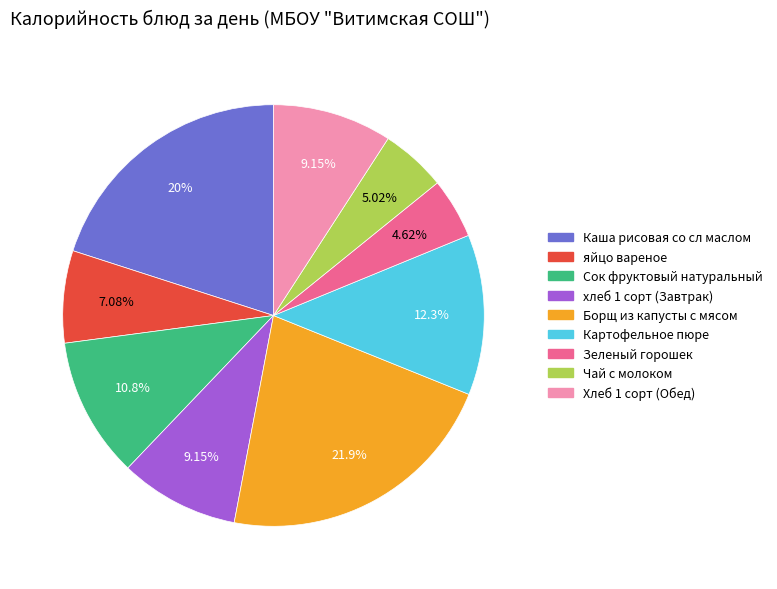

Which category has the biggest portion of the pie?

Борщ из капусты с мясом